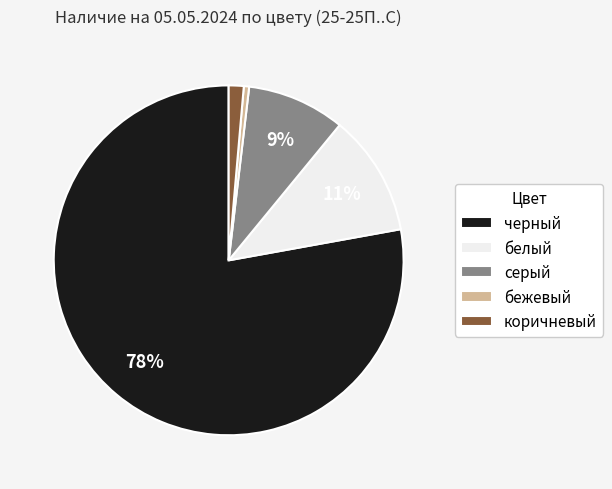

How many segments does this pie chart have?

5